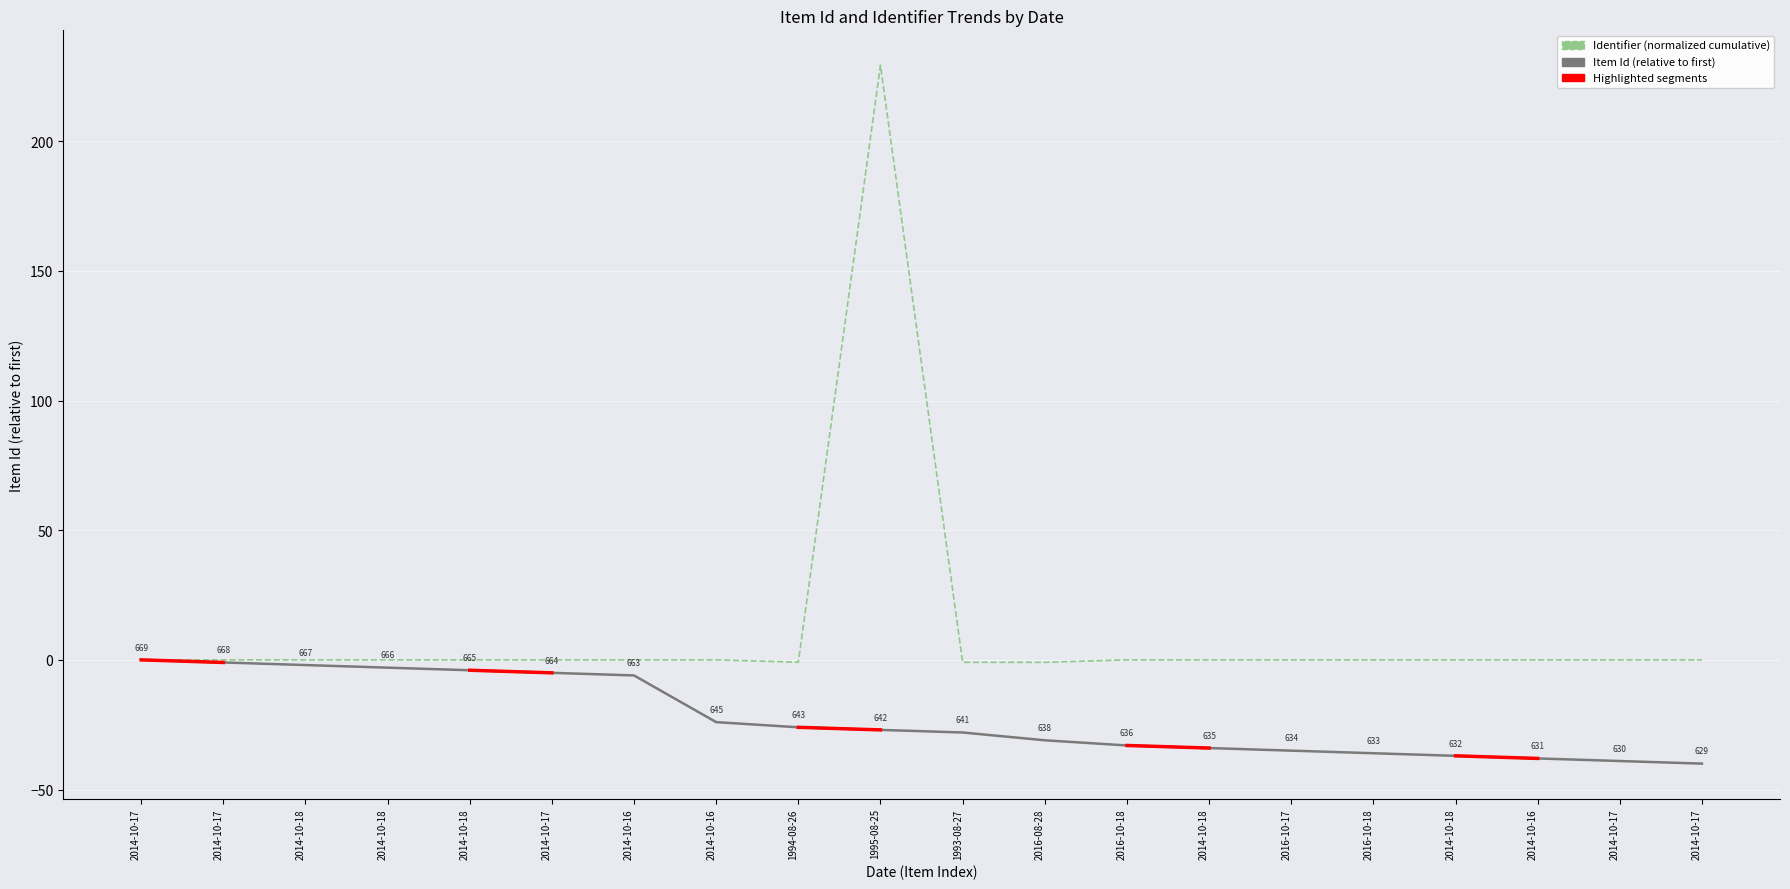

What is the label of the 3rd point from the left?

2014-10-18